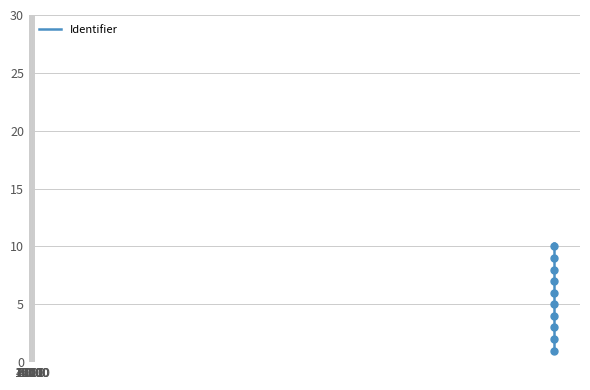

True or false: there are more than 2 points higher than both neighbors.

False